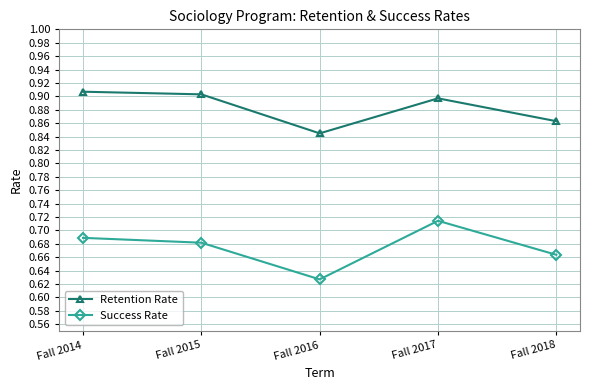

True or false: Retention Rate has more than 2 interior local peaks.

False